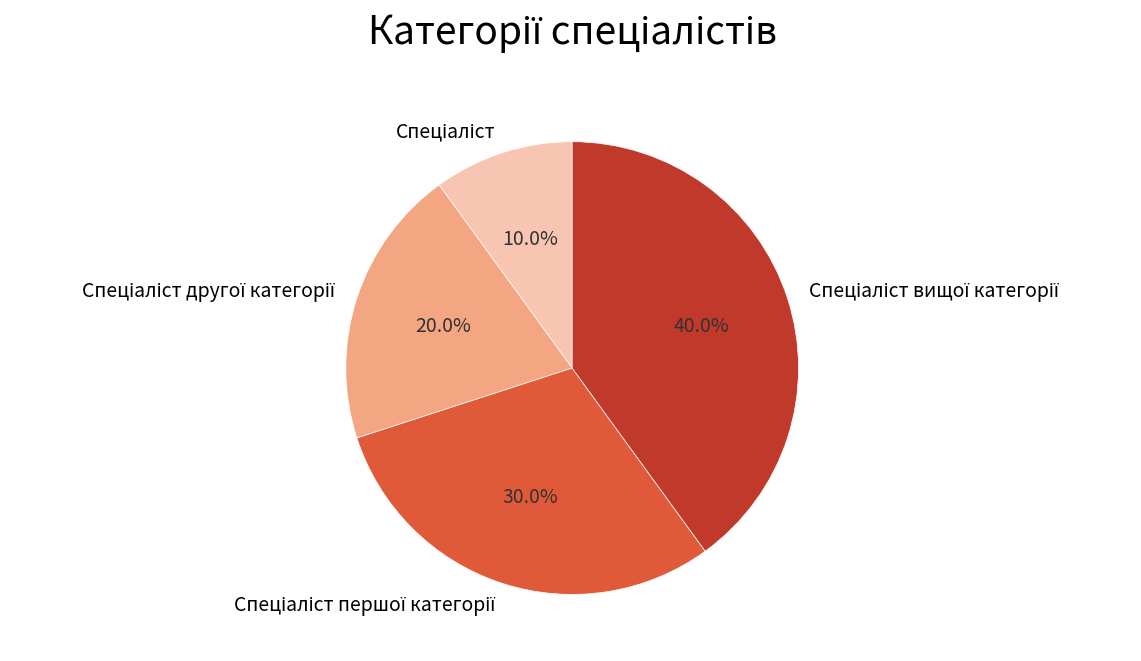

Is there any slice that represents more than half of the pie?

No